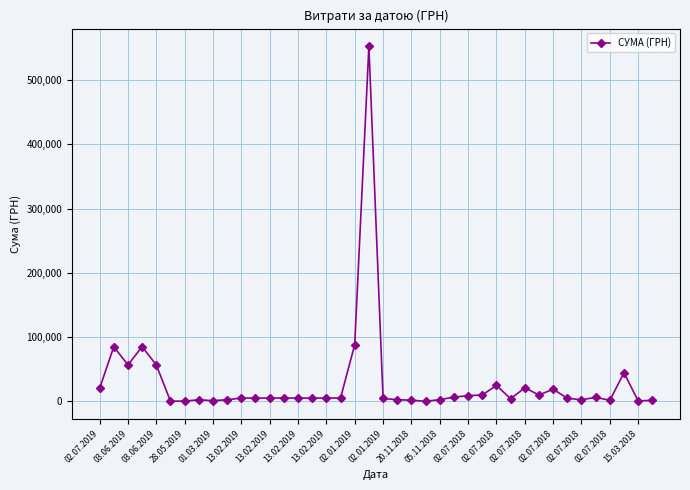

What is the greatest value displayed?

552272.6